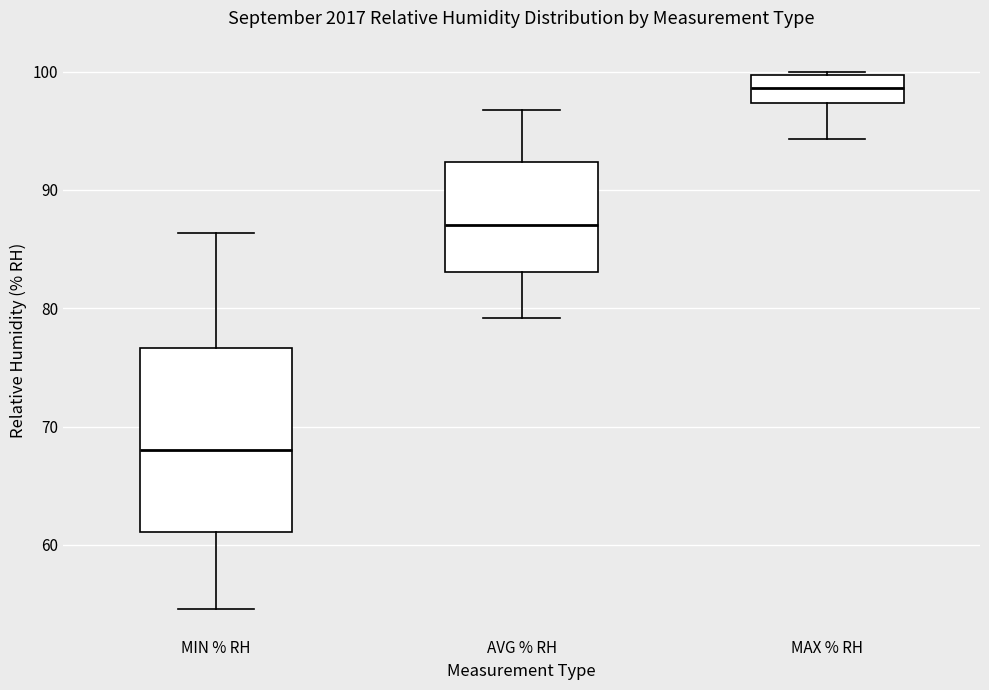

Reading left to right, transcribe this box plot: for each box, give where its median line is, the range the box spans, and where its two whiskers end, as read against the y-axis. The values are not printed on the chart, so give them approximately, as read against the axis.

MIN % RH: median 68, box 61 to 77, whiskers 55 to 86
AVG % RH: median 87, box 83 to 92, whiskers 79 to 97
MAX % RH: median 99, box 97 to 100, whiskers 94 to 100